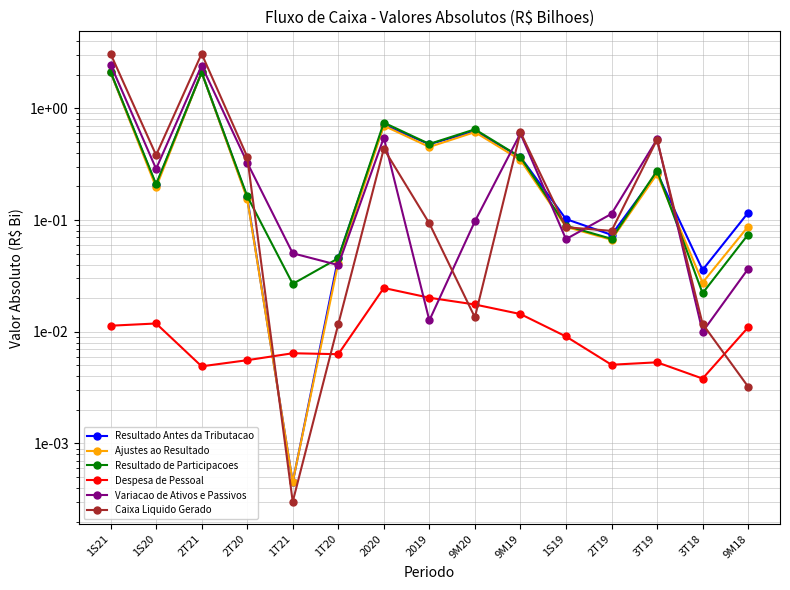

Between which two adjacent categories do Ajustes ao Resultado and Resultado Antes da Tributacao first intersect?

1S21 and 1S20